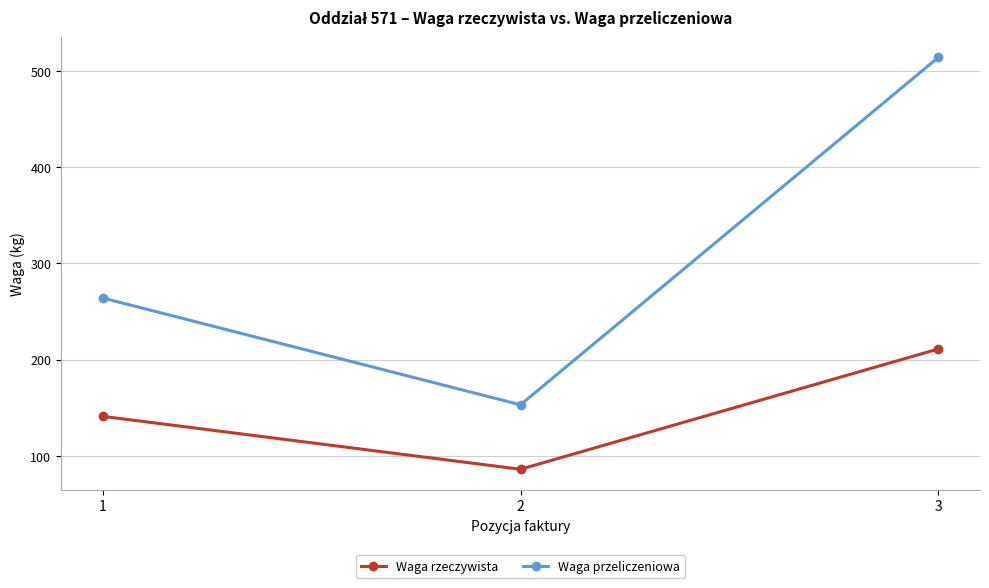

Between 1 and 3, which series saw the biggest shift?

Waga przeliczeniowa